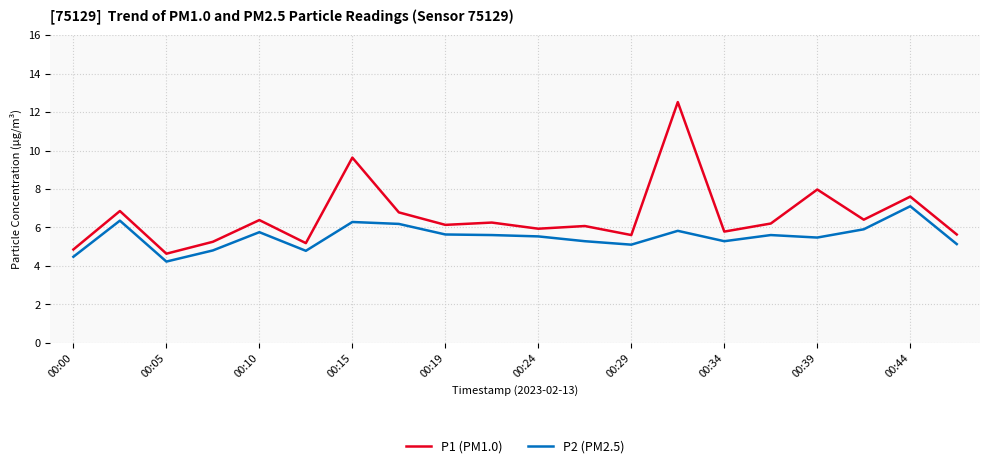

Which series has the largest range (max minus min)?

P1 (PM1.0)